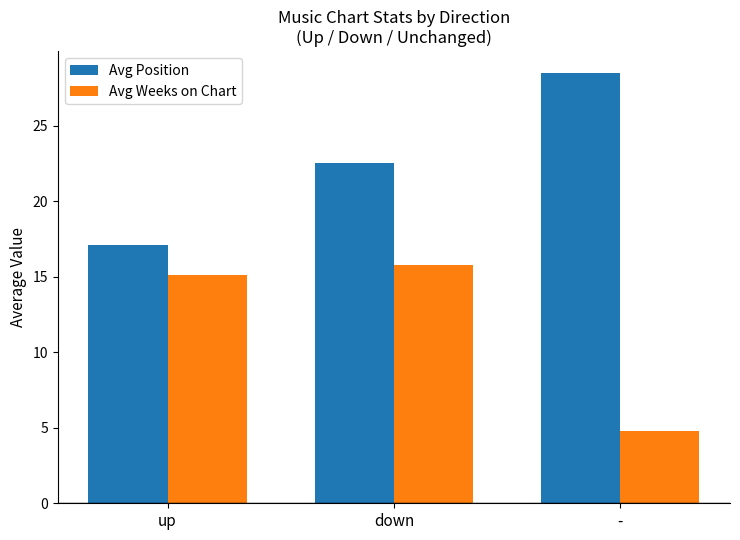

What is the minimum value shown in the chart?

4.8